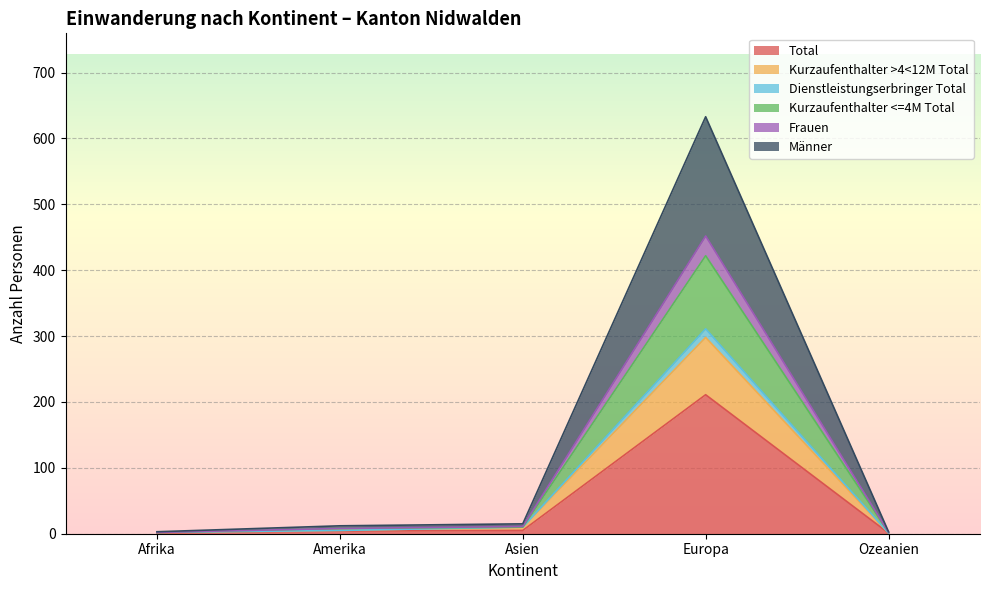

Rank the categories by Kurzaufenthalter >4<12M Total value from lowest to highest.

Ozeanien, Afrika, Amerika, Asien, Europa